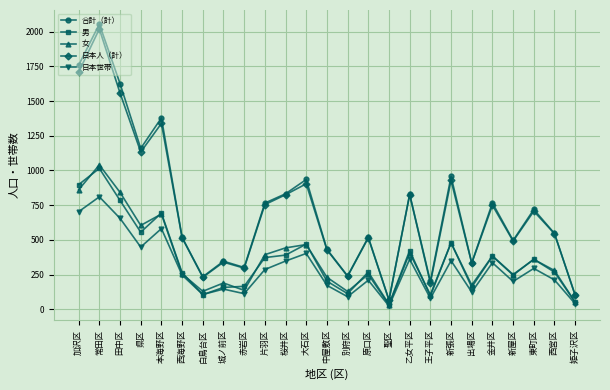

What is the minimum value shown in the chart?

23